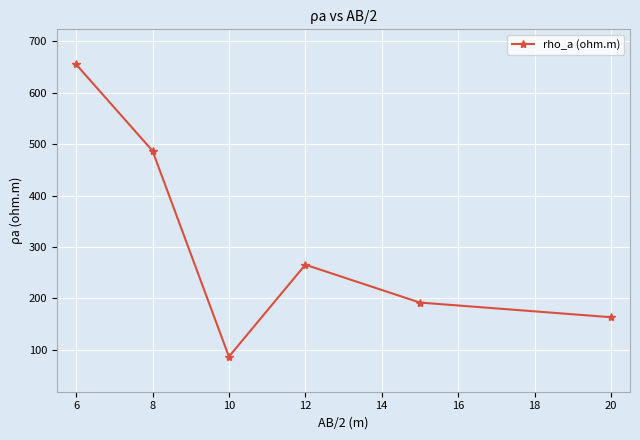

What is the difference between the maximum and second lowest values?

492.2